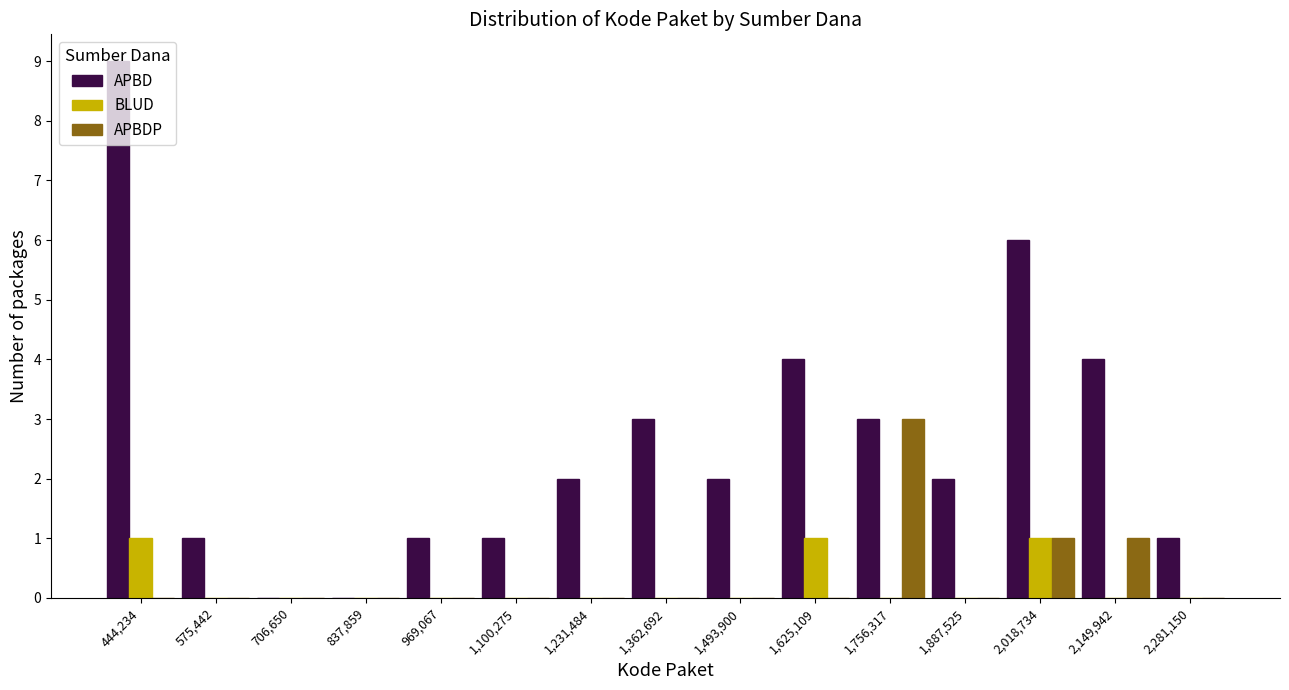

Reading left to right, list every range on the x-axis with the height of the bar of each series over it. Neither the bar edges nor the heights are printed on the chart, so give them approximately, as read against the axes.

380000 to 500000: APBD=9	BLUD=1	APBDP=0
500000 to 640000: APBD=1	BLUD=0	APBDP=0
640000 to 780000: APBD=0	BLUD=0	APBDP=0
780000 to 900000: APBD=0	BLUD=0	APBDP=0
900000 to 1040000: APBD=1	BLUD=0	APBDP=0
1040000 to 1160000: APBD=1	BLUD=0	APBDP=0
1160000 to 1300000: APBD=2	BLUD=0	APBDP=0
1300000 to 1420000: APBD=3	BLUD=0	APBDP=0
1420000 to 1560000: APBD=2	BLUD=0	APBDP=0
1560000 to 1700000: APBD=4	BLUD=1	APBDP=0
1700000 to 1820000: APBD=3	BLUD=0	APBDP=3
1820000 to 1960000: APBD=2	BLUD=0	APBDP=0
1960000 to 2080000: APBD=6	BLUD=1	APBDP=1
2080000 to 2220000: APBD=4	BLUD=0	APBDP=1
2220000 to 2340000: APBD=1	BLUD=0	APBDP=0